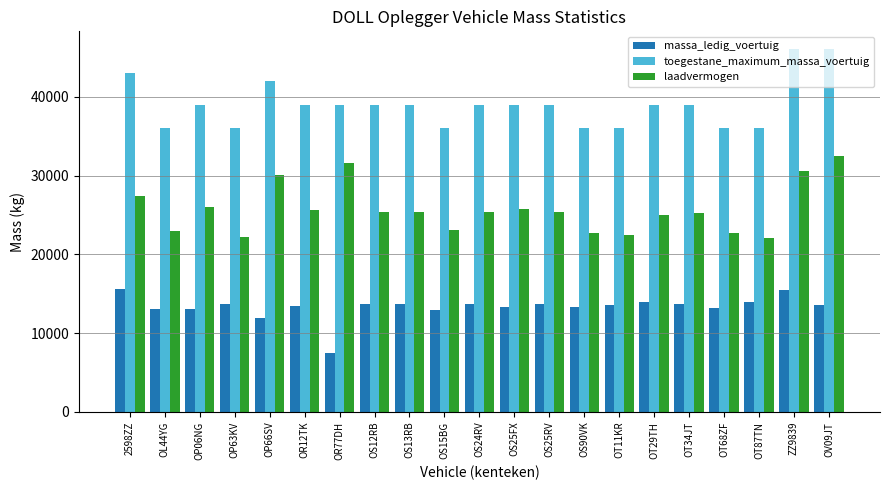

What is the difference between the maximum and second lowest values in the laadvermogen series?

10200